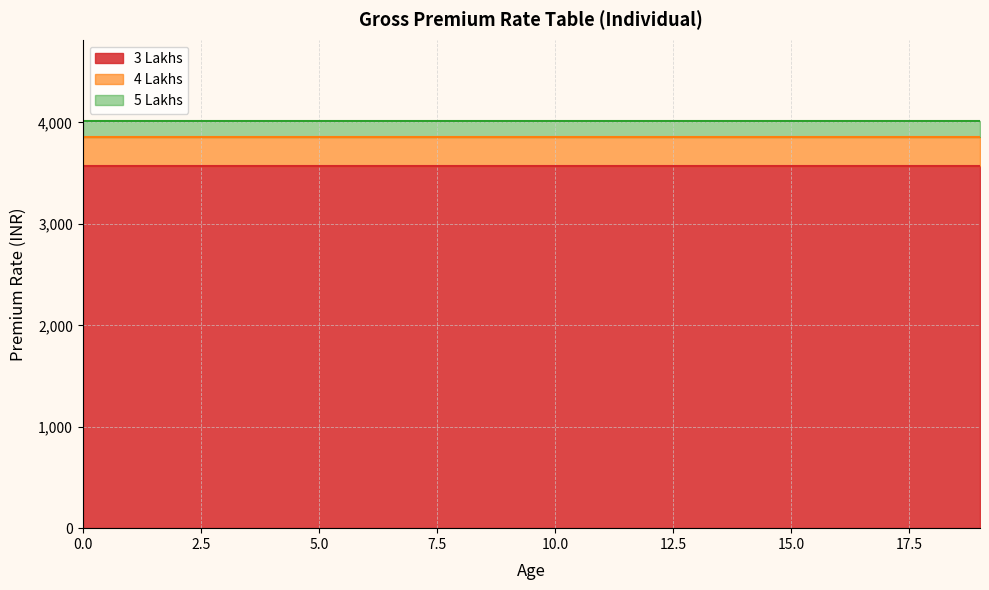

What is the minimum value shown in the chart?

3572